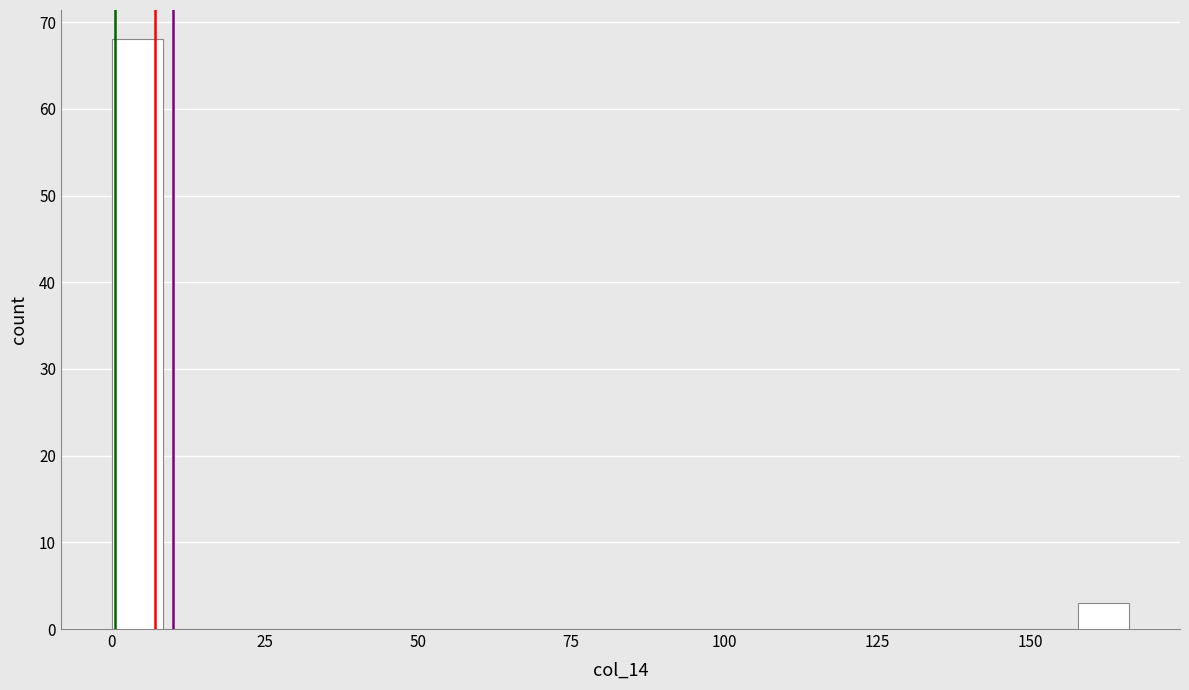

Read against the x-axis, roughly where is the centre of the tallest bar?

5